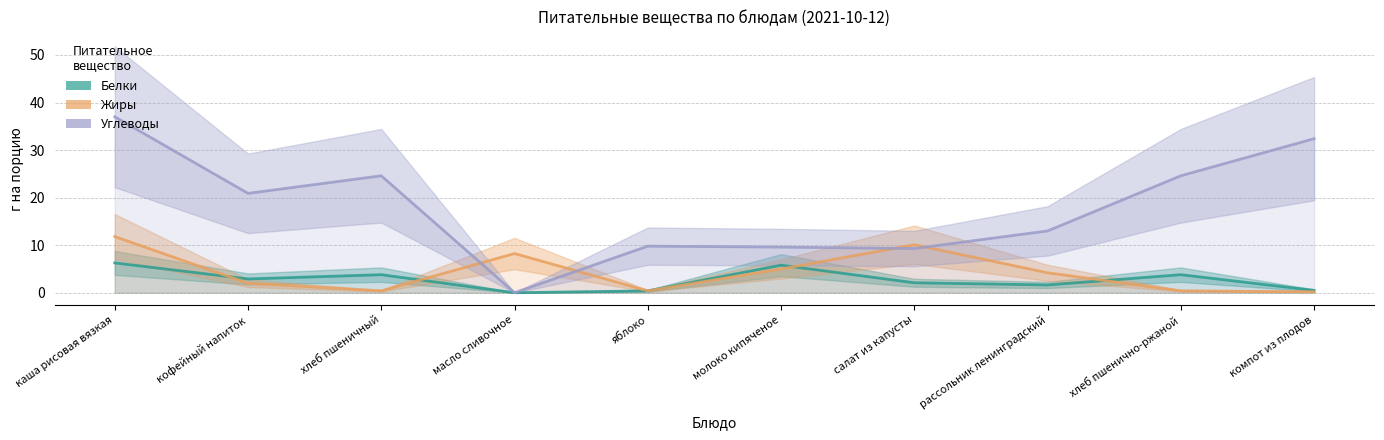

What is the spread (max minus min) of values at кофейный напиток?

18.9